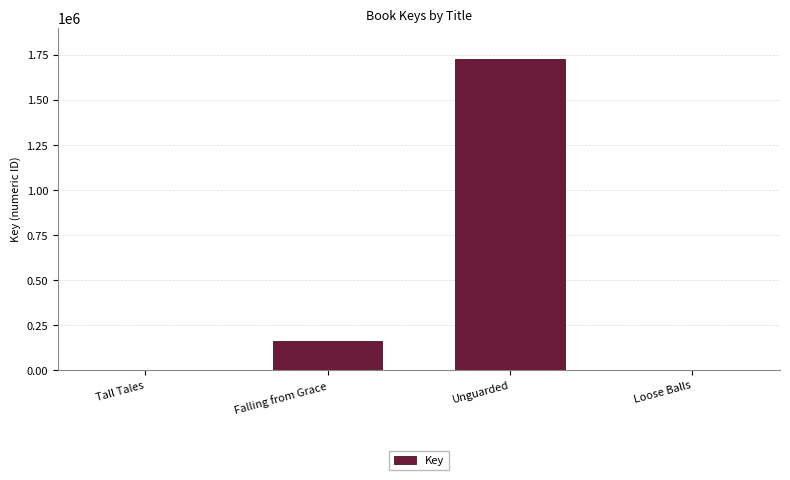

The chart shows a value of 2562 at Tall Tales. True or false?

True